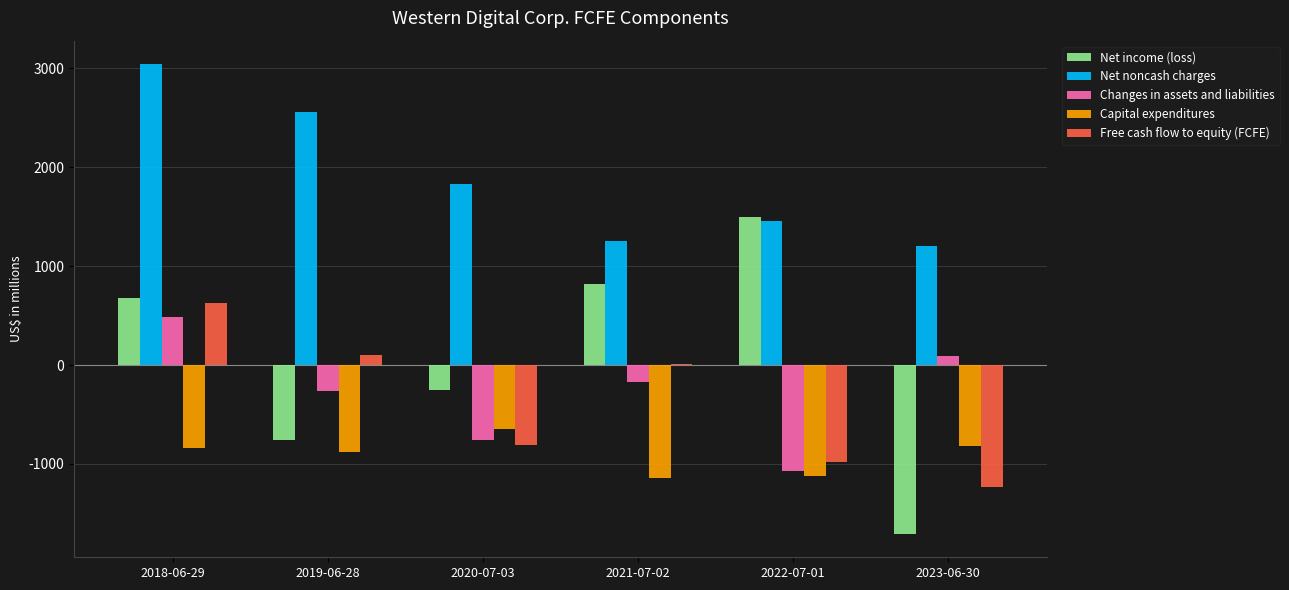

Are the bars grouped side by side (vs. stacked)?

Yes